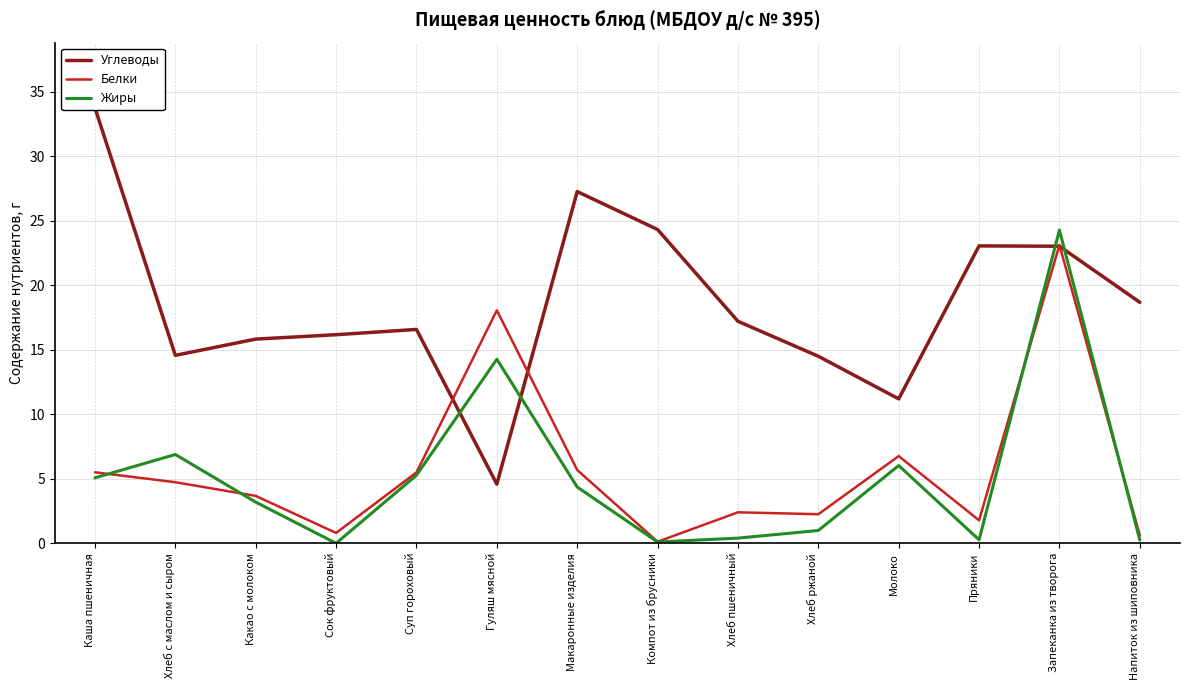

At Макаронные изделия, list the series in order from largest to smallest.

Углеводы, Белки, Жиры